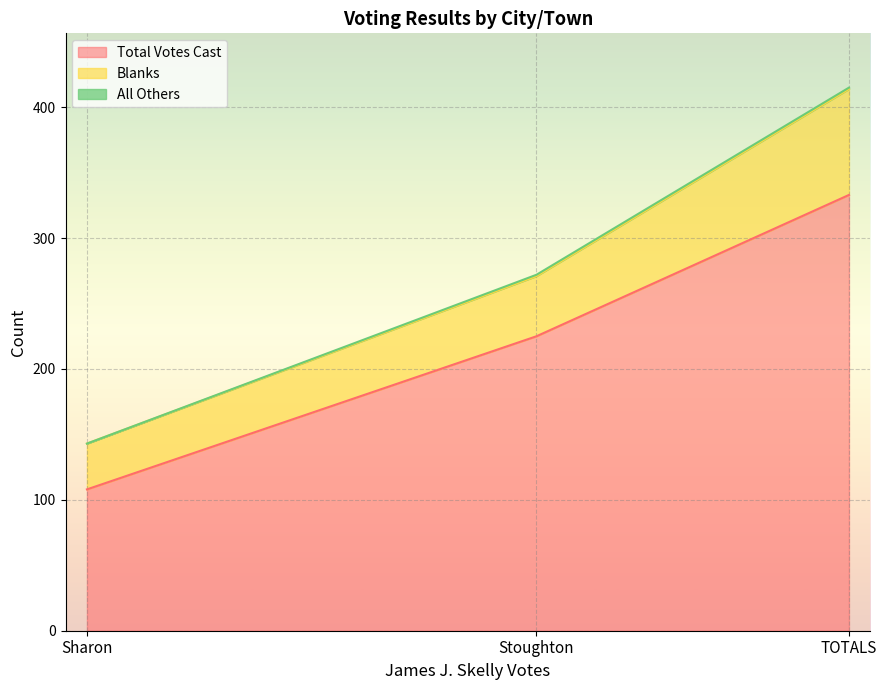

What is the value of the Total Votes Cast point at the 2nd from the left?

225